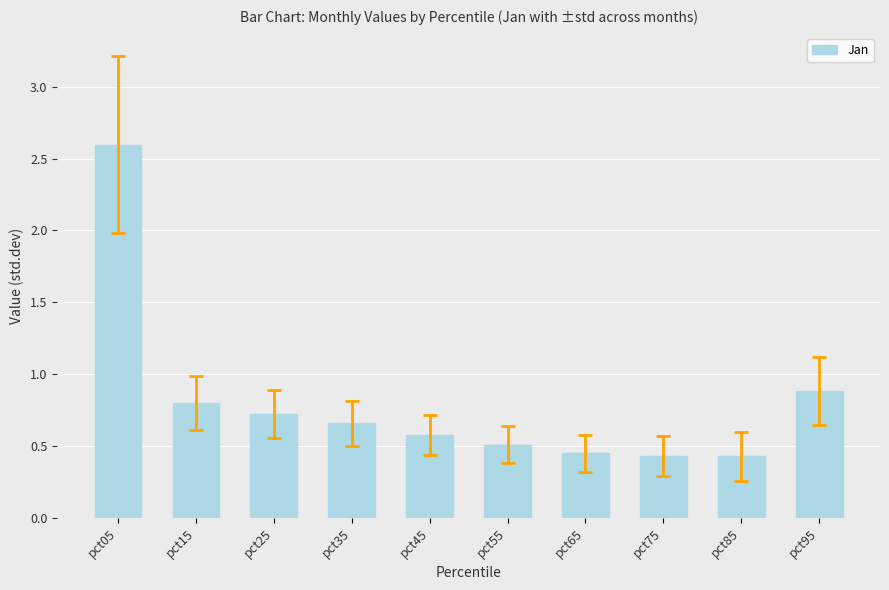

What is the change in value from pct25 to pct35?

-0.1